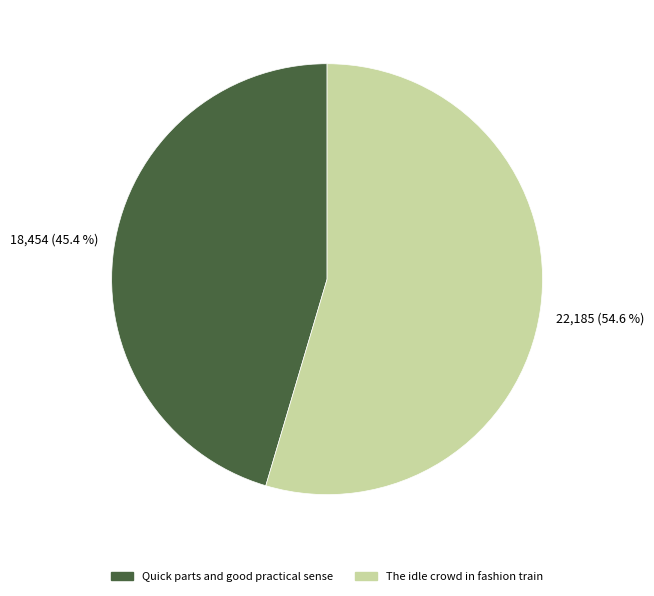

Which has a higher value, Quick parts and good practical sense or The idle crowd in fashion train?

The idle crowd in fashion train